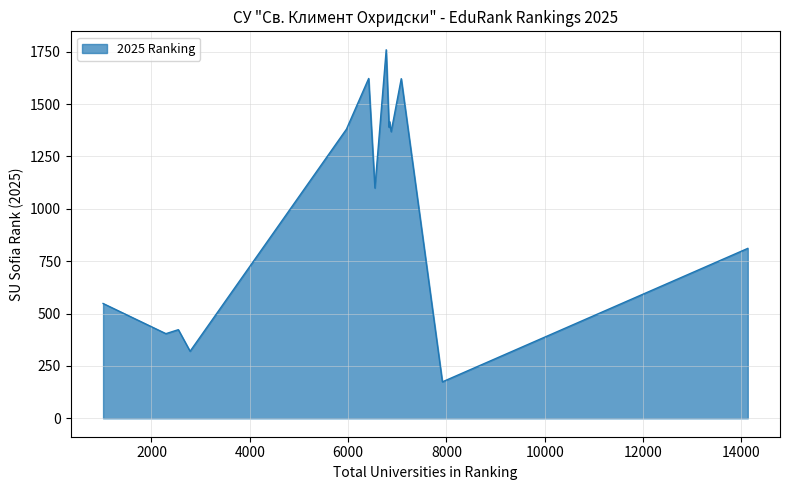

What is the minimum value shown in the chart?

174